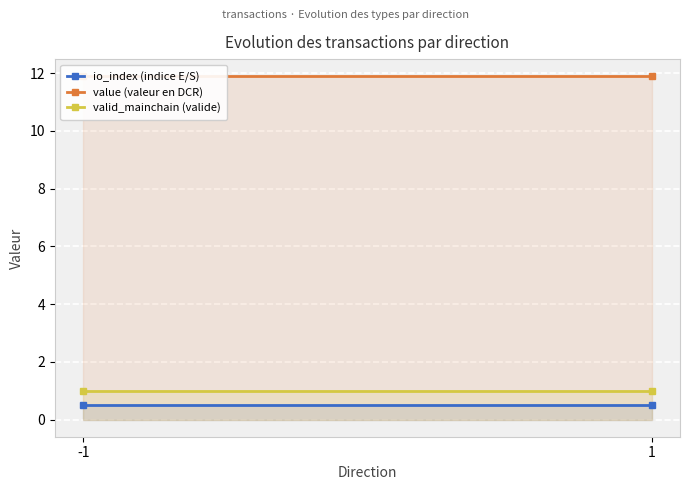

The io_index (indice E/S) series shows 0.5 at -1. True or false?

True